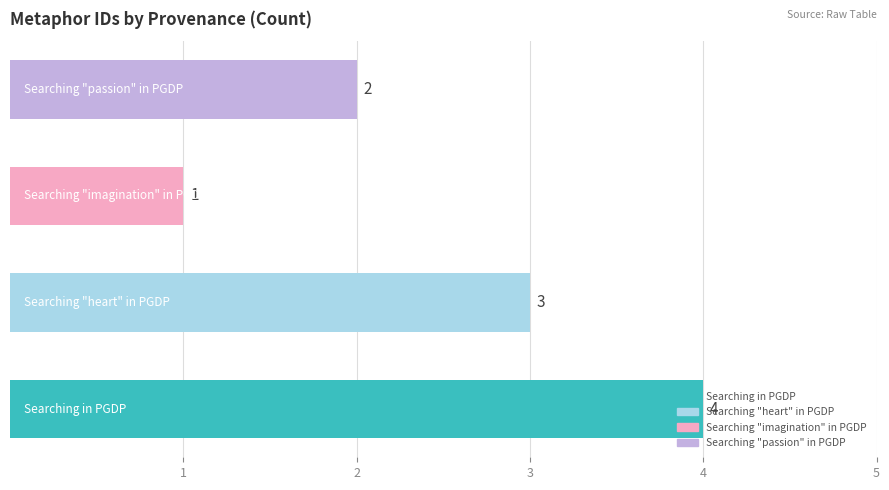

What is the maximum value shown in the chart?

4